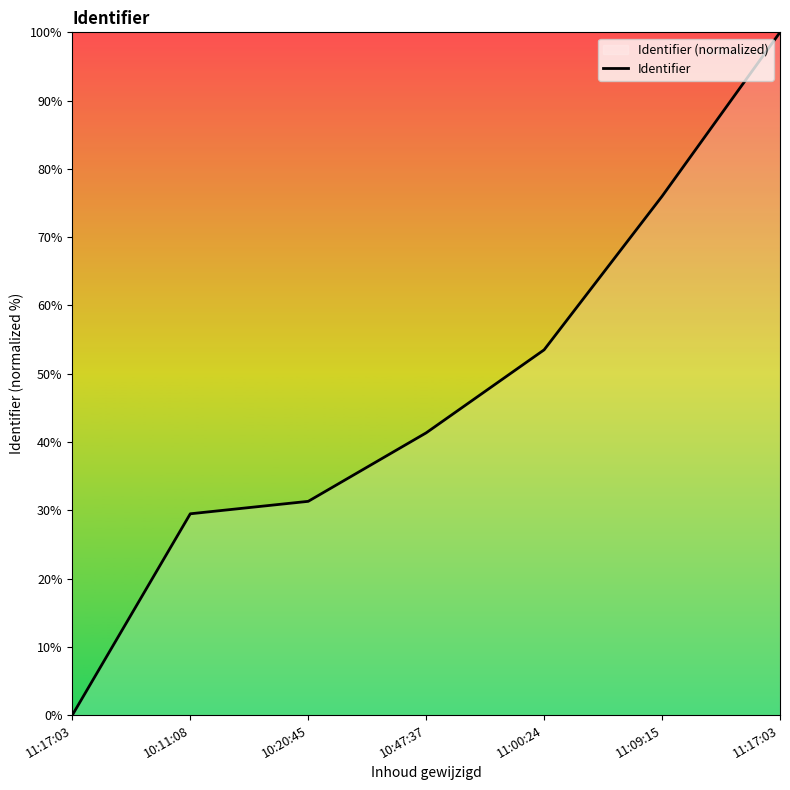

True or false: there are more than 0 points higher than both neighbors.

False